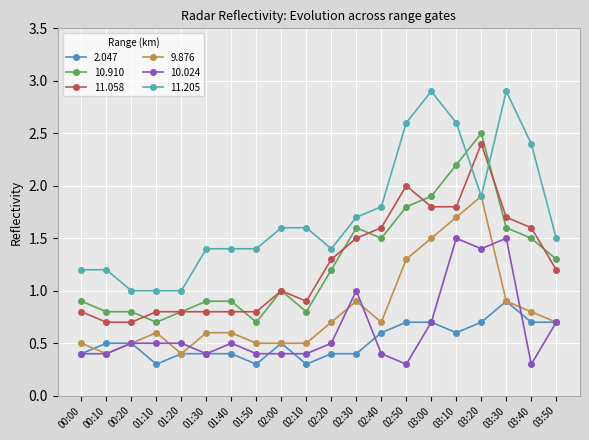

Which label corresponds to the smallest value in the chart?

01:10